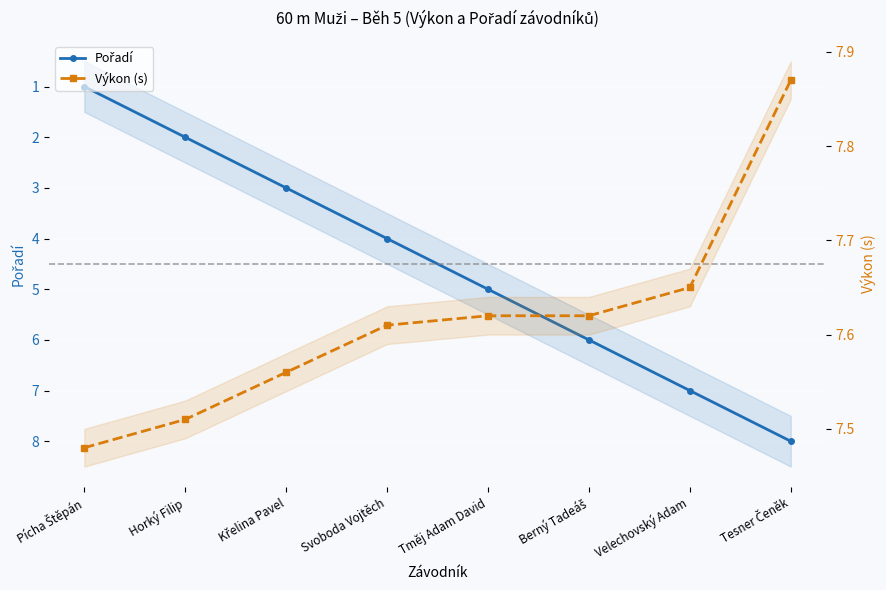

At Tměj Adam David, list the series in order from smallest to largest.

Pořadí, Výkon (s)